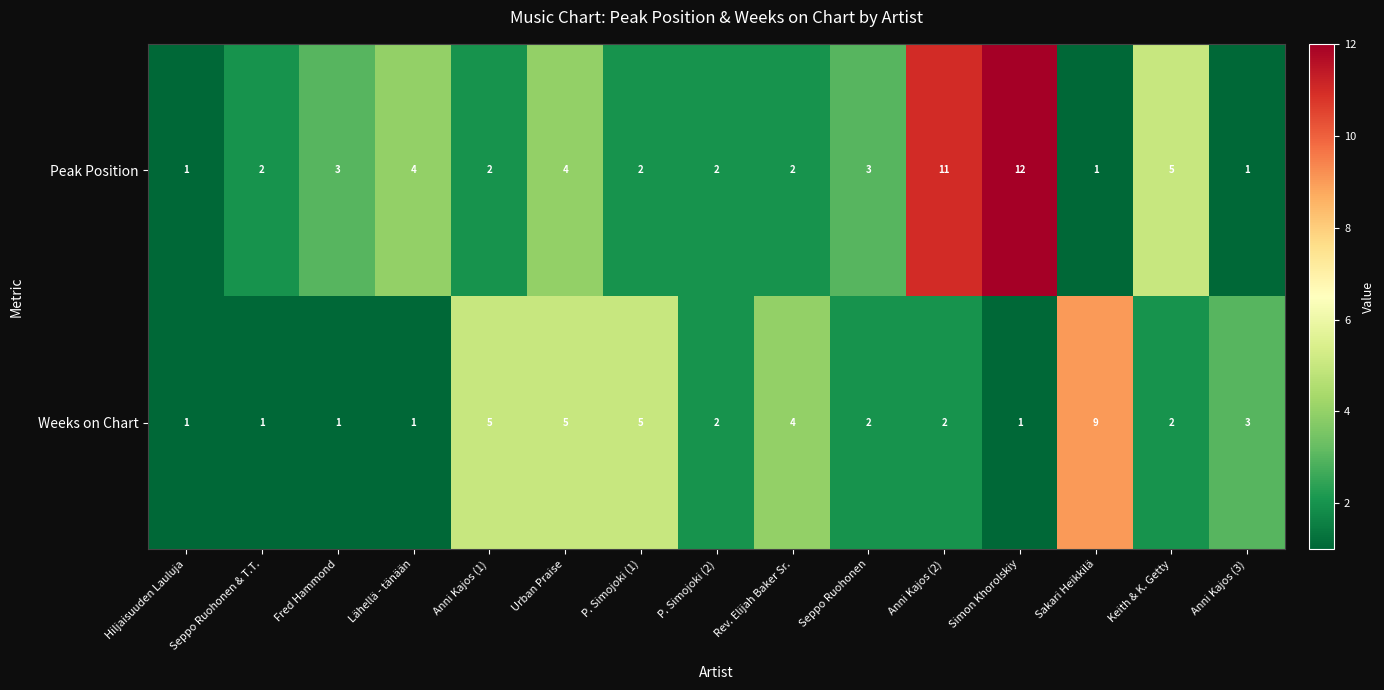

Is it true that Weeks on Chart equals 8 at P. Simojoki (1)?

False